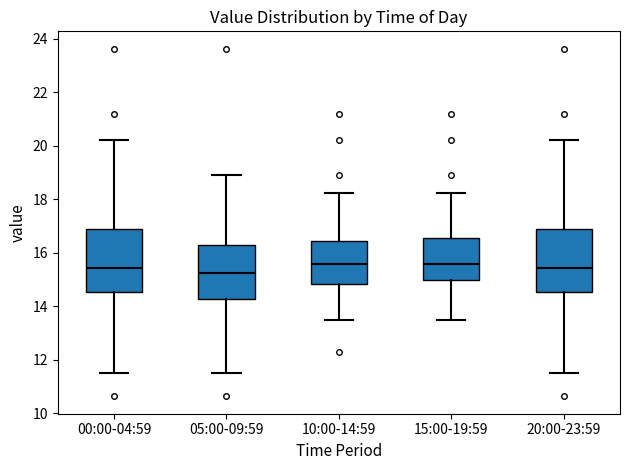

Where does the lower whisker of the box for 15:00-19:59 end on the y-axis? The values are not printed on the chart, so give them approximately, as read against the axis.

13.4